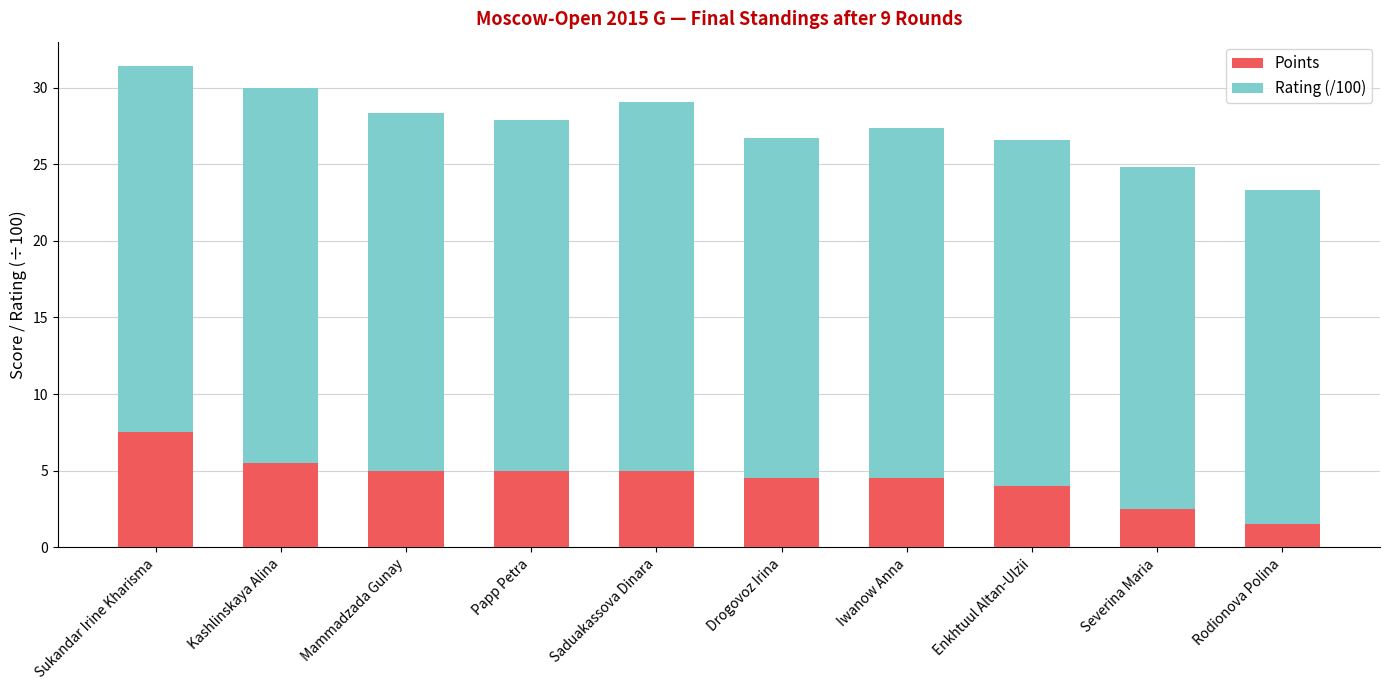

Read the Points value at Severina Maria.

2.5